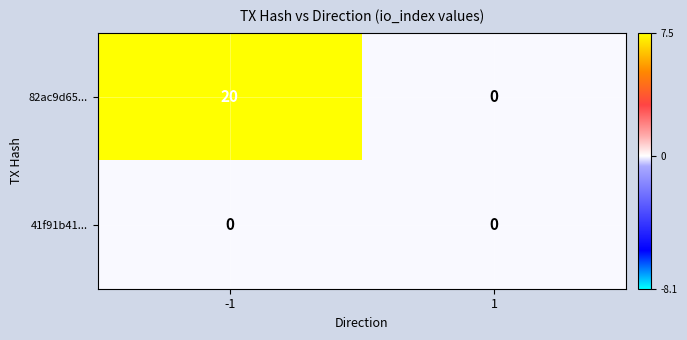

Which series changed the most between -1 and 1?

82ac9d65...